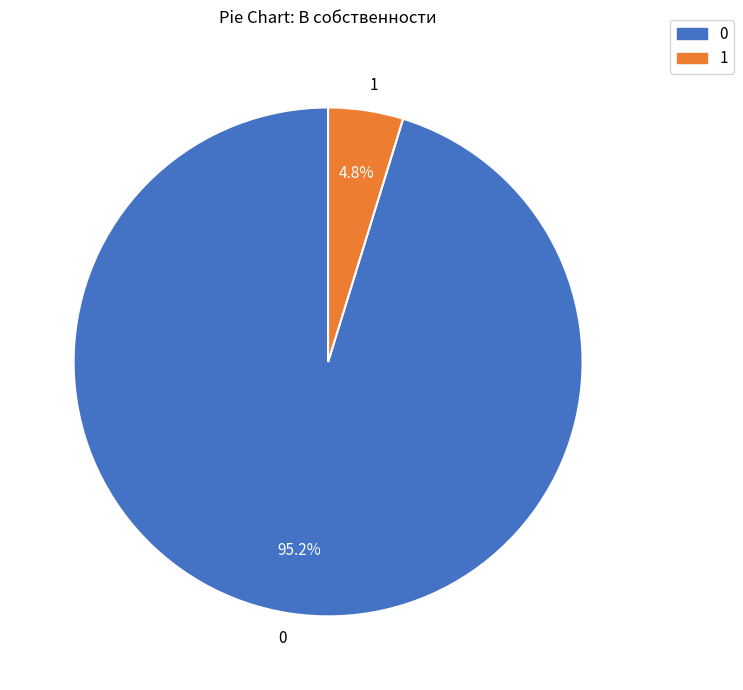

What percentage do 0 and 1 together represent?

100.0%